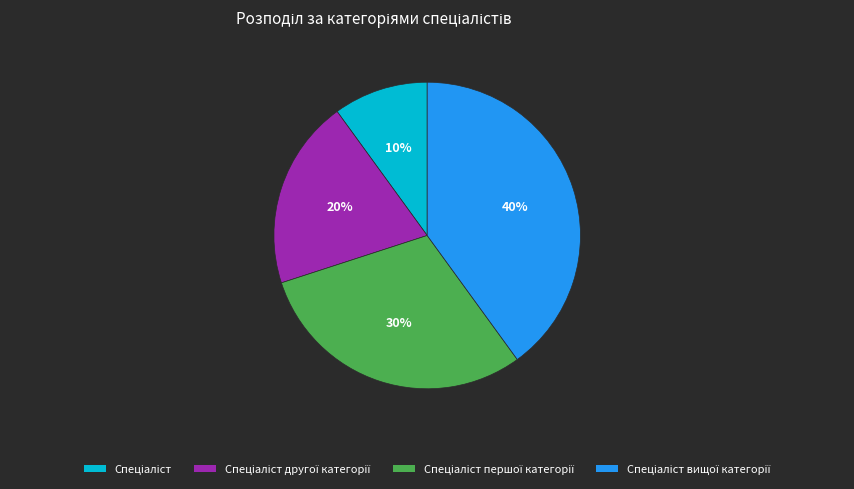

To the nearest percent, what is the average slice percentage?

25%